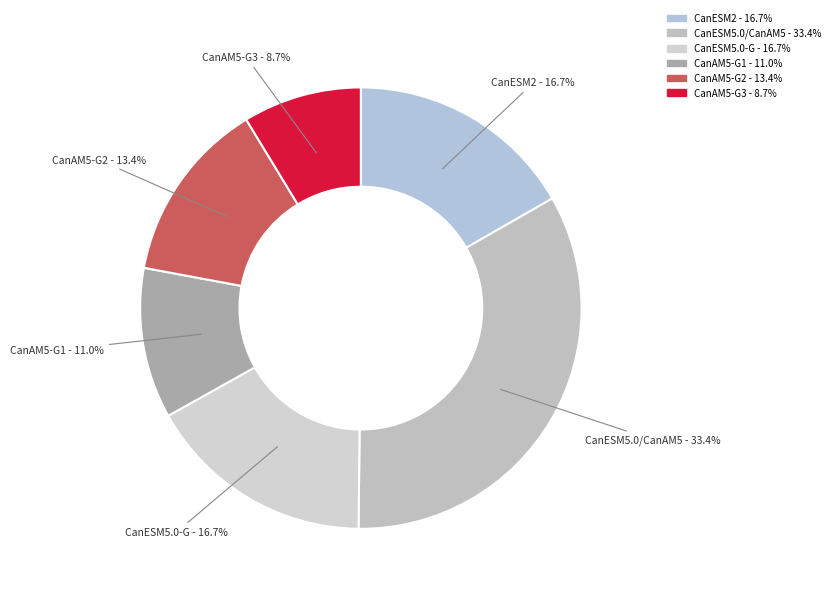

Is it true that CanAM5-G1 is 11% of the pie?

True